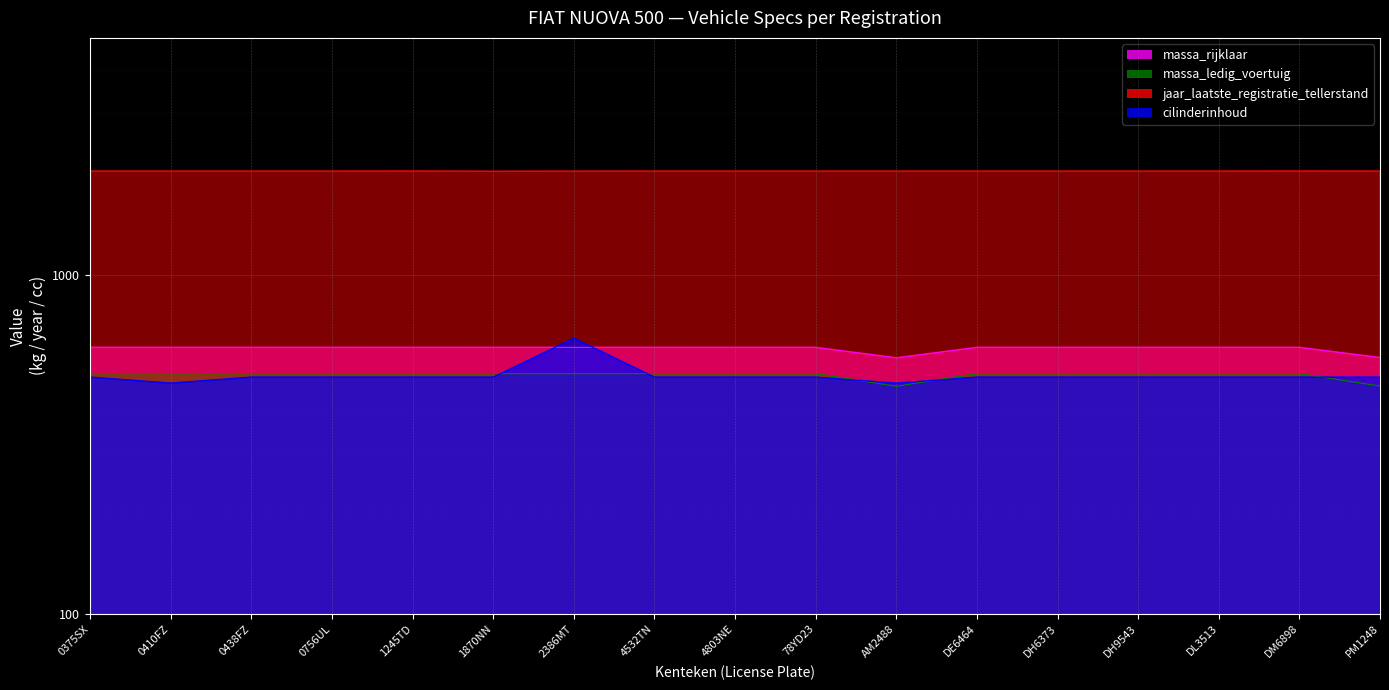

True or false: cilinderinhoud and jaar_laatste_registratie_tellerstand intersect in this chart.

False